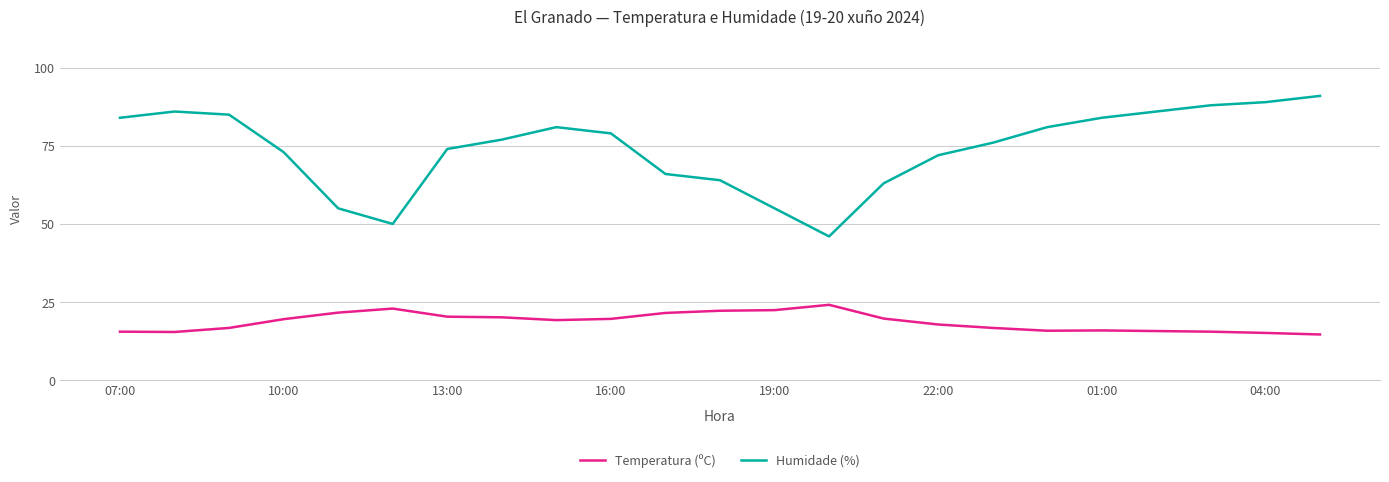

Which series has the largest range (max minus min)?

Humidade (%)